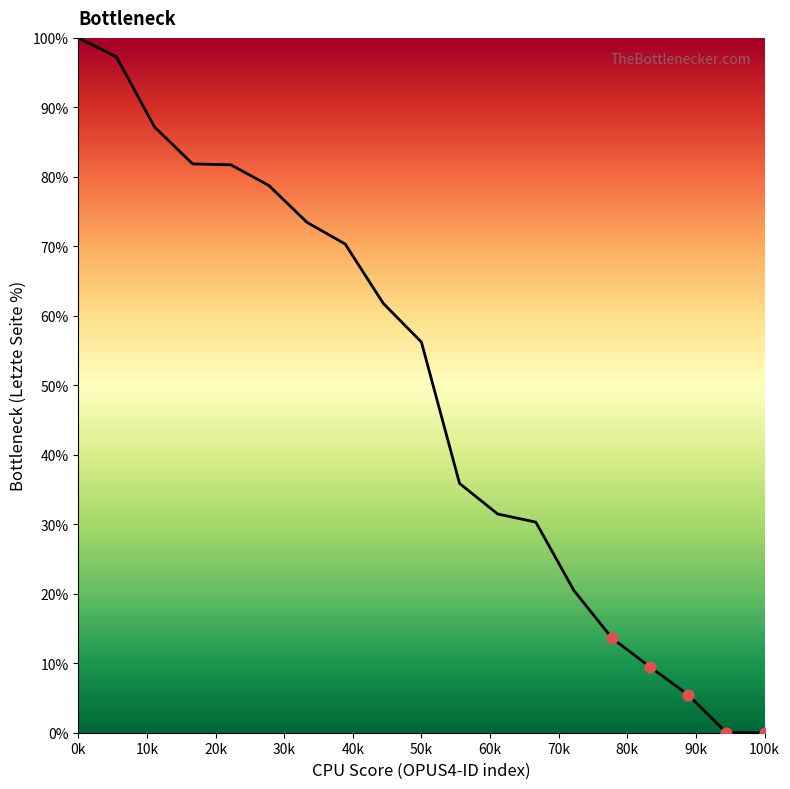

What is the difference between the maximum and minimum values?

100.0